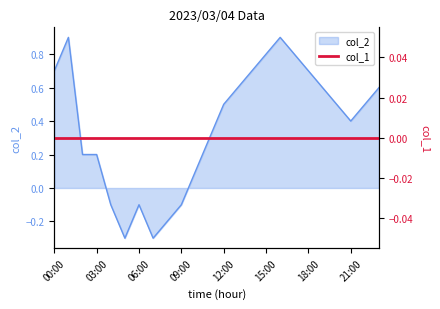

What is the label of the 15th point from the left?

14:00